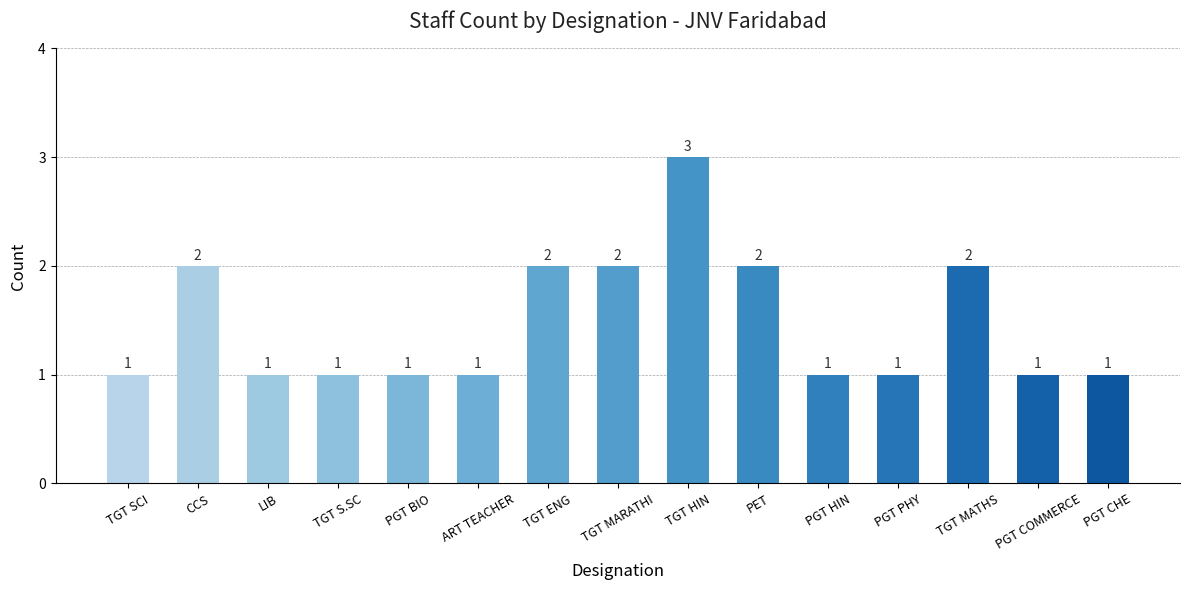

What position from the right is PET?

6